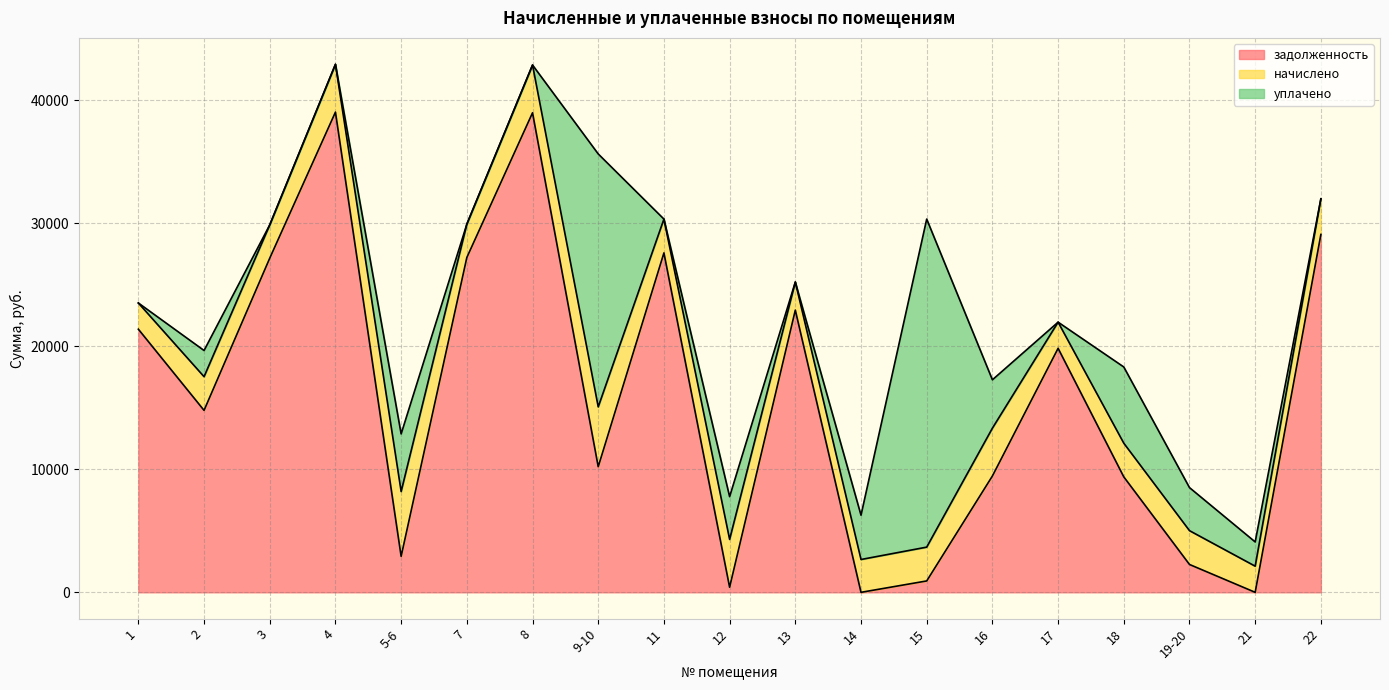

Which series has the largest range (max minus min)?

задолженность